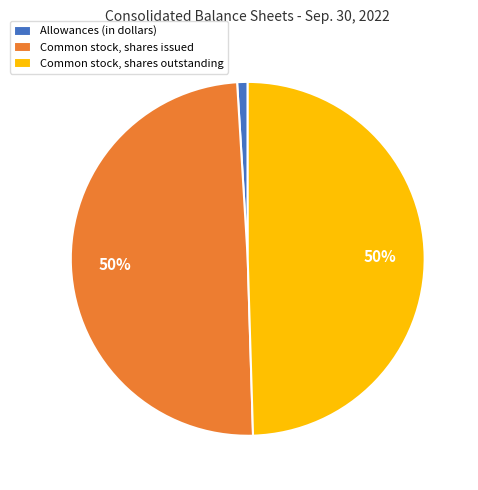

The Allowances (in dollars) slice represents 11% of the pie. True or false?

False